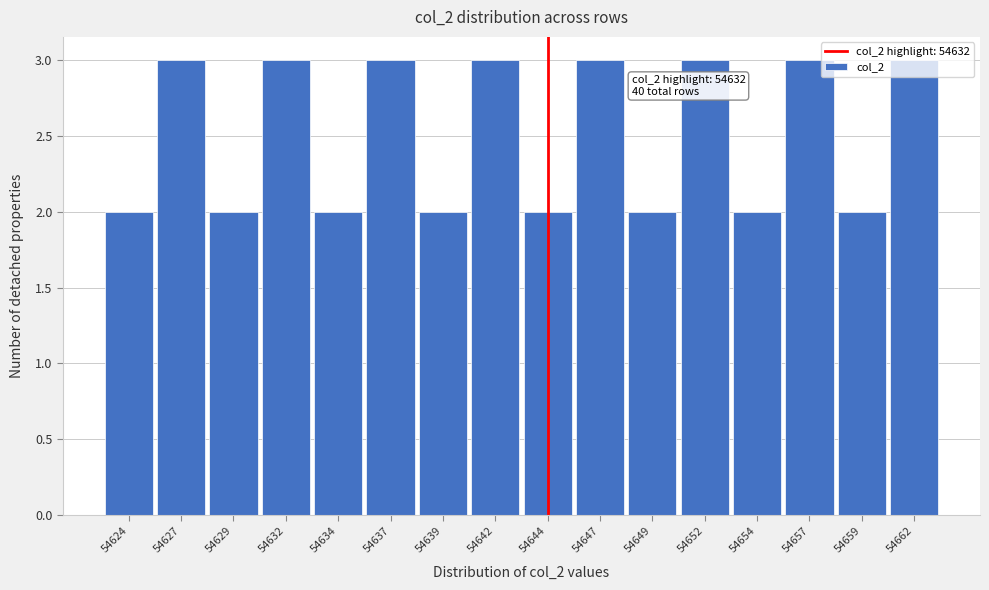

What is the value of the 13th bar from the left?

2